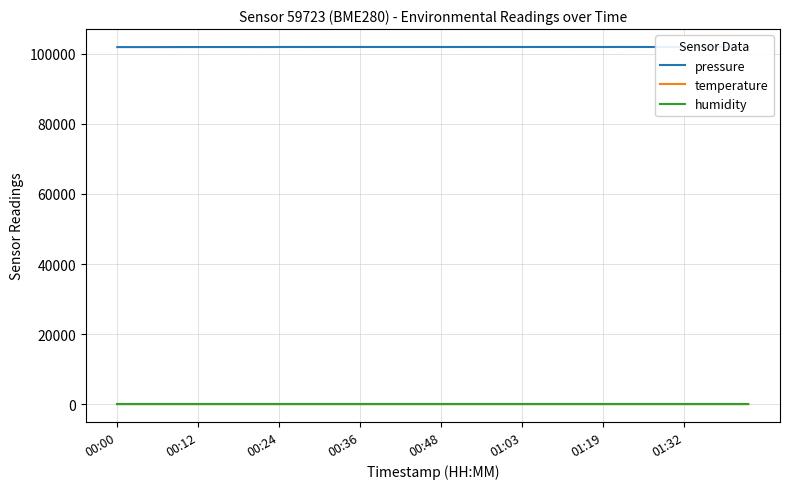

True or false: temperature and humidity intersect in this chart.

False